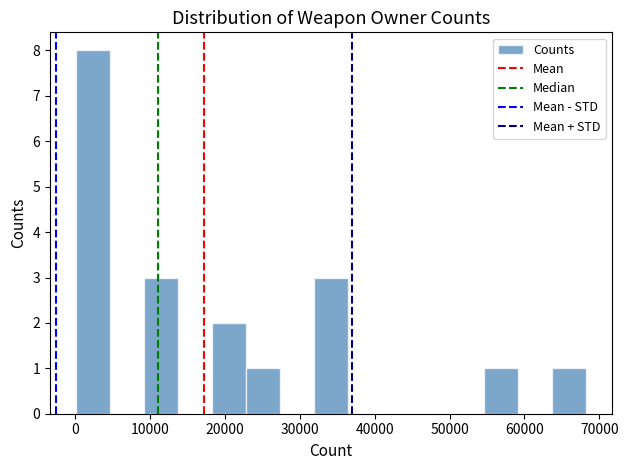

Reading left to right, list every bar in this chart as the range it spans on the x-axis followed by its height. Neither the bar edges nor the heights are printed on the chart, so give them approximately, as read against the axes.

0 to 5000: 8
5000 to 9000: 0
9000 to 14000: 3
14000 to 18000: 0
18000 to 23000: 2
23000 to 27000: 1
27000 to 32000: 0
32000 to 36000: 3
36000 to 41000: 0
41000 to 46000: 0
46000 to 50000: 0
50000 to 55000: 0
55000 to 59000: 1
59000 to 64000: 0
64000 to 68000: 1